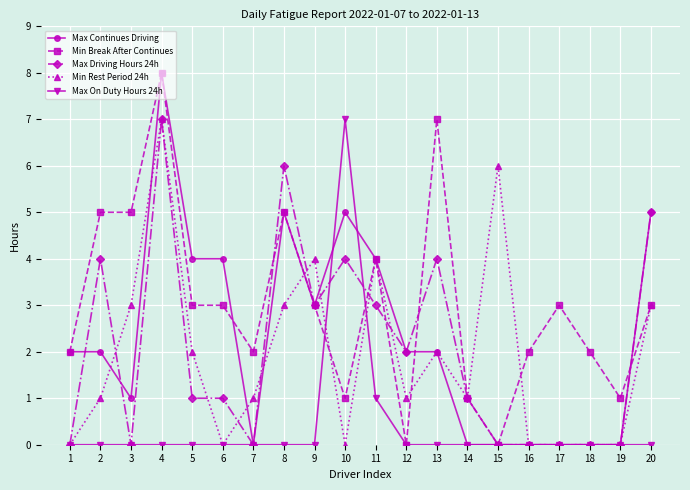

What is the value of the Min Rest Period 24h point at the 9th from the left?

4